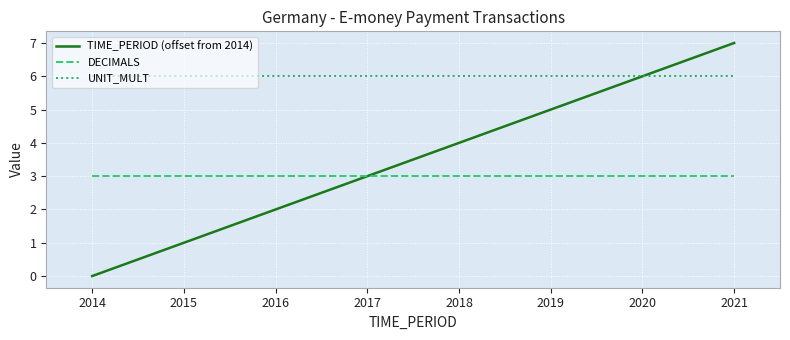

What are all the series names shown in the legend?

TIME_PERIOD (offset from 2014), DECIMALS, UNIT_MULT